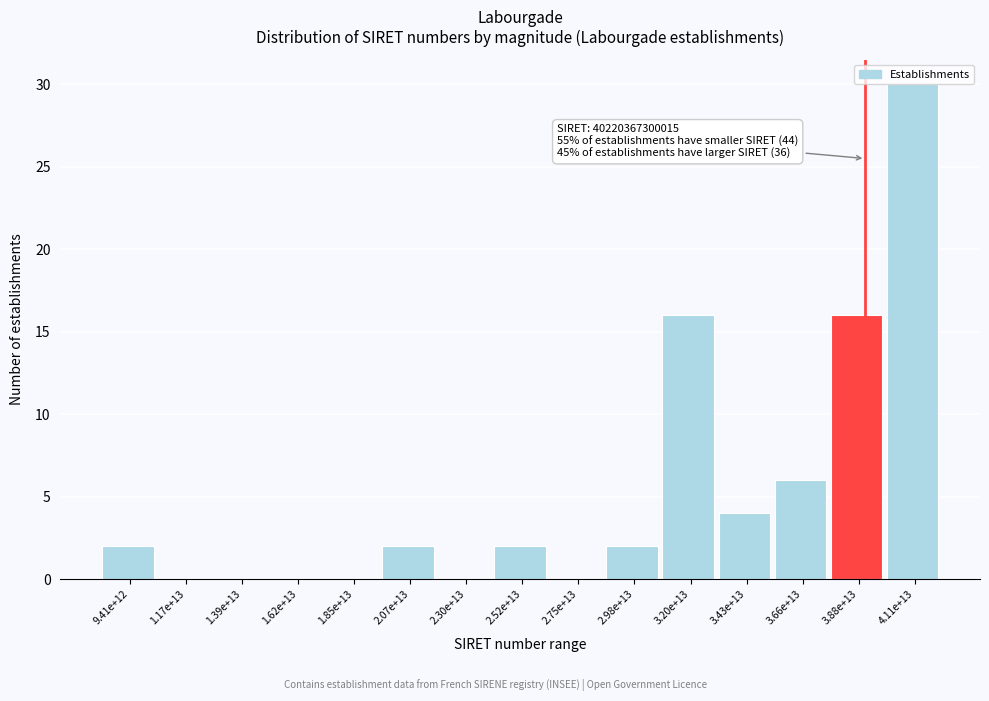

Reading left to right, what are all the values shown in this chart?

9.41e+12=2	1.17e+13=0	1.39e+13=0	1.62e+13=0	1.85e+13=0	2.07e+13=2	2.30e+13=0	2.52e+13=2	2.75e+13=0	2.98e+13=2	3.20e+13=16	3.43e+13=4	3.66e+13=6	3.88e+13=16	4.11e+13=30